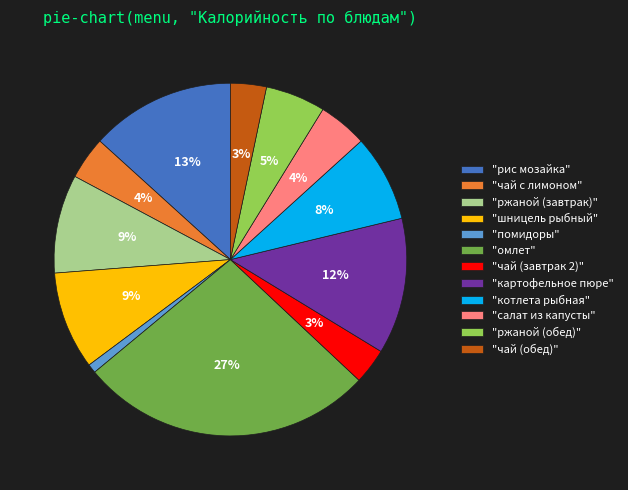

Do "омлет" and "салат из капусты" together represent more than half of the pie?

No